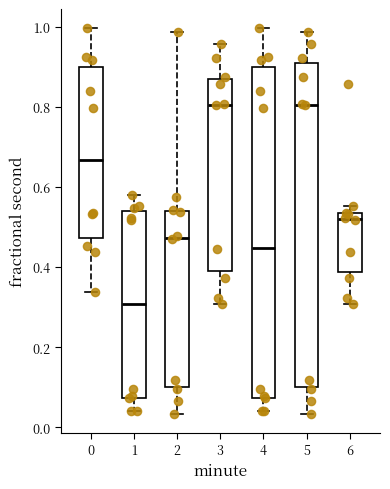

Reading left to right, read every box against the y-axis: the position of its median line, the range the box covers, and the ends of its whiskers. The values are not printed on the chart, so give them approximately, as read against the axis.

0: median 0.66, box 0.48 to 0.90, whiskers 0.34 to 1.00
1: median 0.30, box 0.08 to 0.54, whiskers 0.04 to 0.58
2: median 0.48, box 0.10 to 0.54, whiskers 0.04 to 0.98
3: median 0.80, box 0.40 to 0.86, whiskers 0.30 to 0.96
4: median 0.44, box 0.08 to 0.90, whiskers 0.04 to 1.00
5: median 0.80, box 0.10 to 0.90, whiskers 0.04 to 0.98
6: median 0.52, box 0.38 to 0.54, whiskers 0.30 to 0.56